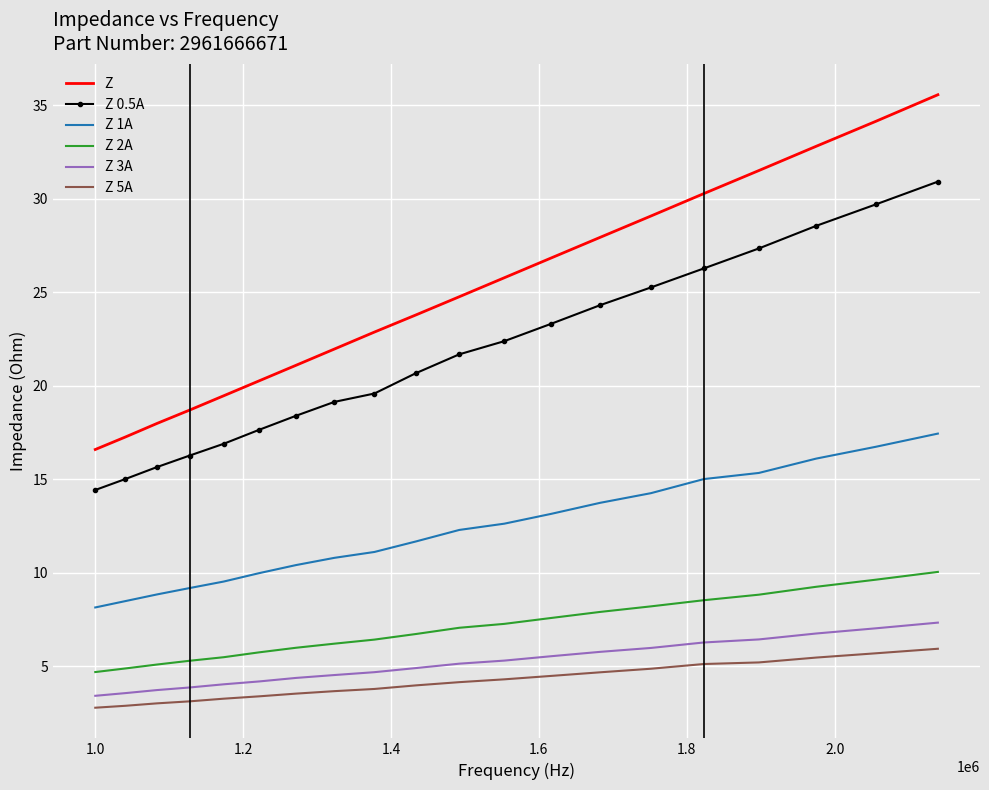

At how many categories does at least one series exceed 14?

20